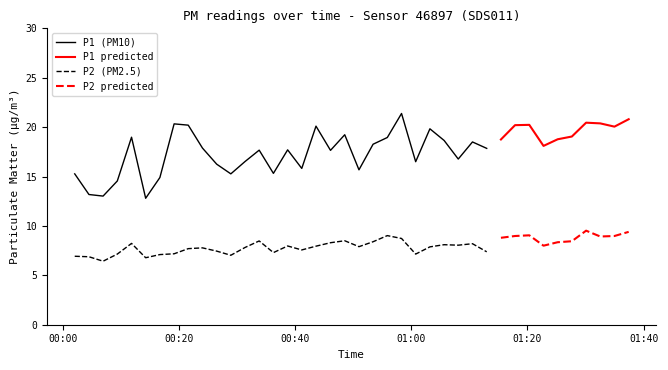

Reading left to right, what are all the values shown in this chart?

P1: 2023-11-21T00:02:02=15.3	2023-11-21T00:04:29=13.2	2023-11-21T00:06:55=13.0	2023-11-21T00:09:22=14.6	2023-11-21T00:11:49=19.0	2023-11-21T00:14:15=12.8	2023-11-21T00:16:42=14.9	2023-11-21T00:19:09=20.3	2023-11-21T00:21:35=20.2	2023-11-21T00:24:02=17.9	2023-11-21T00:26:29=16.2	2023-11-21T00:28:55=15.3	2023-11-21T00:31:22=16.5	2023-11-21T00:33:48=17.7	2023-11-21T00:36:15=15.3	2023-11-21T00:38:42=17.7	2023-11-21T00:41:08=15.8	2023-11-21T00:43:35=20.1	2023-11-21T00:46:05=17.6	2023-11-21T00:48:32=19.2	2023-11-21T00:50:59=15.7	2023-11-21T00:53:25=18.3	2023-11-21T00:55:52=18.9	2023-11-21T00:58:19=21.4	2023-11-21T01:00:45=16.5	2023-11-21T01:03:12=19.8	2023-11-21T01:05:39=18.6	2023-11-21T01:08:05=16.8	2023-11-21T01:10:32=18.5	2023-11-21T01:12:59=17.9	2023-11-21T01:15:26=18.8	2023-11-21T01:17:52=20.2	2023-11-21T01:20:19=20.2	2023-11-21T01:22:46=18.1	2023-11-21T01:25:12=18.8	2023-11-21T01:27:39=19.1	2023-11-21T01:30:06=20.4	2023-11-21T01:32:32=20.4	2023-11-21T01:34:59=20.1	2023-11-21T01:37:26=20.8
P2: 2023-11-21T00:02:02=6.9	2023-11-21T00:04:29=6.9	2023-11-21T00:06:55=6.4	2023-11-21T00:09:22=7.2	2023-11-21T00:11:49=8.2	2023-11-21T00:14:15=6.8	2023-11-21T00:16:42=7.1	2023-11-21T00:19:09=7.2	2023-11-21T00:21:35=7.7	2023-11-21T00:24:02=7.8	2023-11-21T00:26:29=7.5	2023-11-21T00:28:55=7.0	2023-11-21T00:31:22=7.8	2023-11-21T00:33:48=8.5	2023-11-21T00:36:15=7.3	2023-11-21T00:38:42=8.0	2023-11-21T00:41:08=7.6	2023-11-21T00:43:35=8.0	2023-11-21T00:46:05=8.3	2023-11-21T00:48:32=8.5	2023-11-21T00:50:59=7.9	2023-11-21T00:53:25=8.4	2023-11-21T00:55:52=9.0	2023-11-21T00:58:19=8.7	2023-11-21T01:00:45=7.2	2023-11-21T01:03:12=7.9	2023-11-21T01:05:39=8.1	2023-11-21T01:08:05=8.1	2023-11-21T01:10:32=8.2	2023-11-21T01:12:59=7.4	2023-11-21T01:15:26=8.8	2023-11-21T01:17:52=9.0	2023-11-21T01:20:19=9.1	2023-11-21T01:22:46=8.0	2023-11-21T01:25:12=8.3	2023-11-21T01:27:39=8.4	2023-11-21T01:30:06=9.5	2023-11-21T01:32:32=8.9	2023-11-21T01:34:59=9.0	2023-11-21T01:37:26=9.4